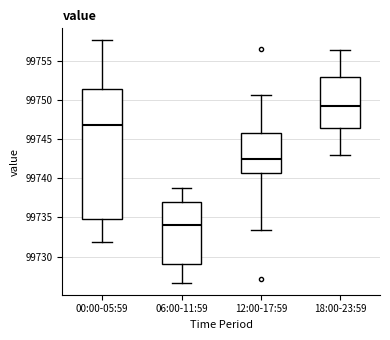

Reading left to right, transcribe this box plot: for each box, give where its median line is, the range the box spans, and where its two whiskers end, as read against the y-axis. The values are not printed on the chart, so give them approximately, as read against the axis.

00:00-05:59: median 99747.0, box 99734.5 to 99751.5, whiskers 99732.0 to 99757.5
06:00-11:59: median 99734.0, box 99729.0 to 99737.0, whiskers 99726.5 to 99739.0
12:00-17:59: median 99742.5, box 99740.5 to 99746.0, whiskers 99733.5 to 99750.5
18:00-23:59: median 99749.0, box 99746.5 to 99753.0, whiskers 99743.0 to 99756.5